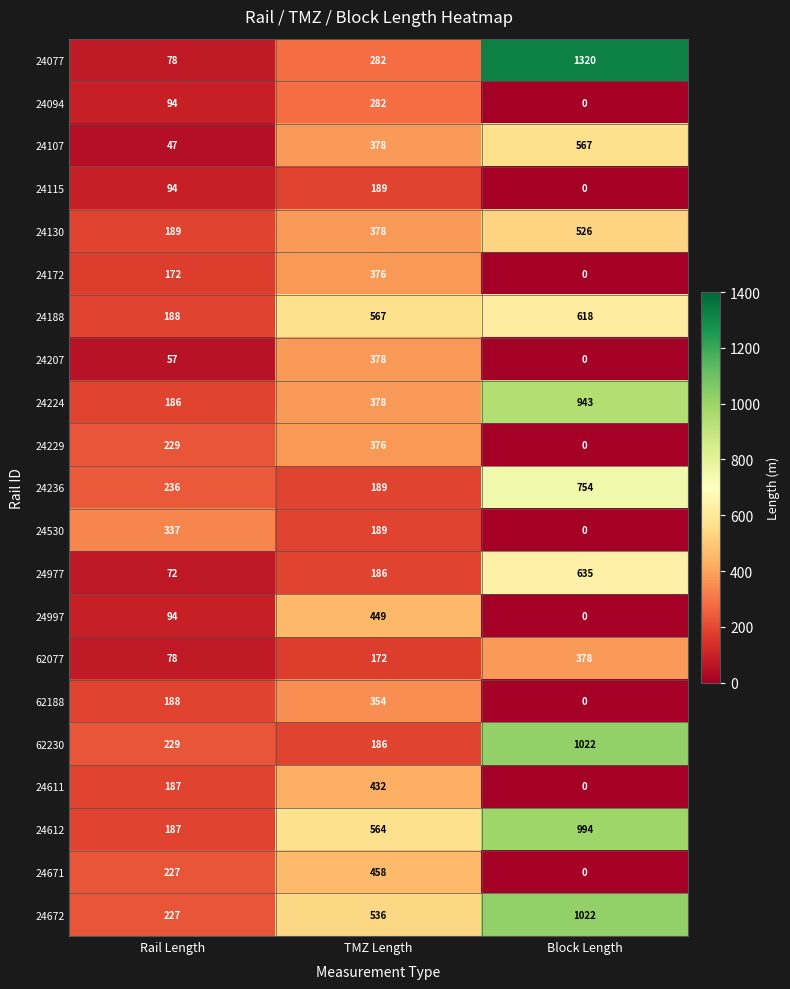

What is the total value across all series at Rail Length?

3396